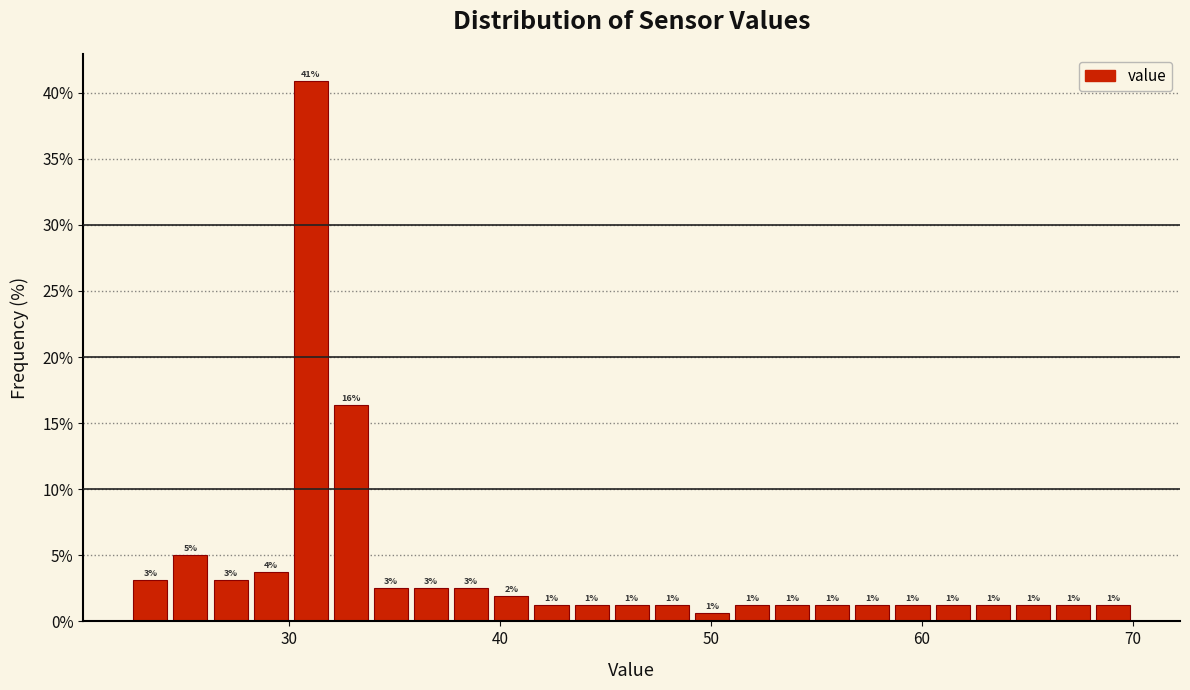

Around what value on the x-axis is the tallest bar? Give the approximate position of its centre, as read against the axis.

31